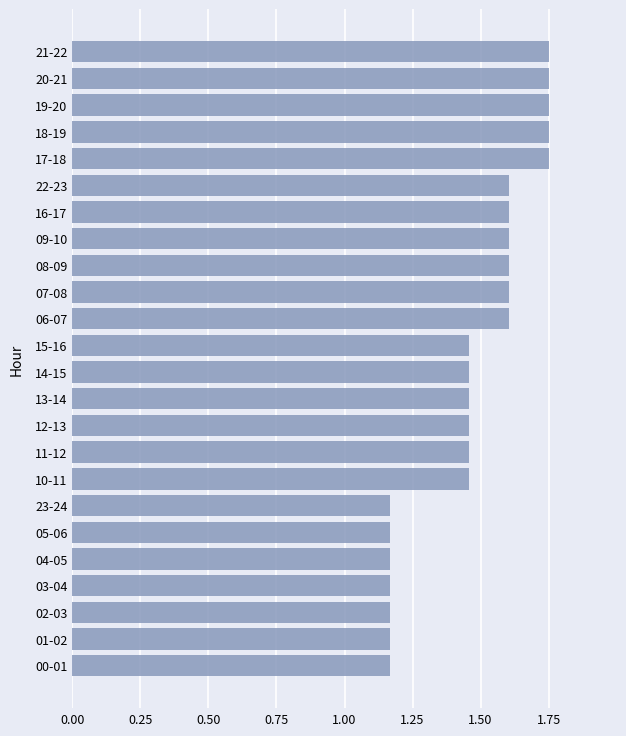

How many values are between 1 and 2?

24